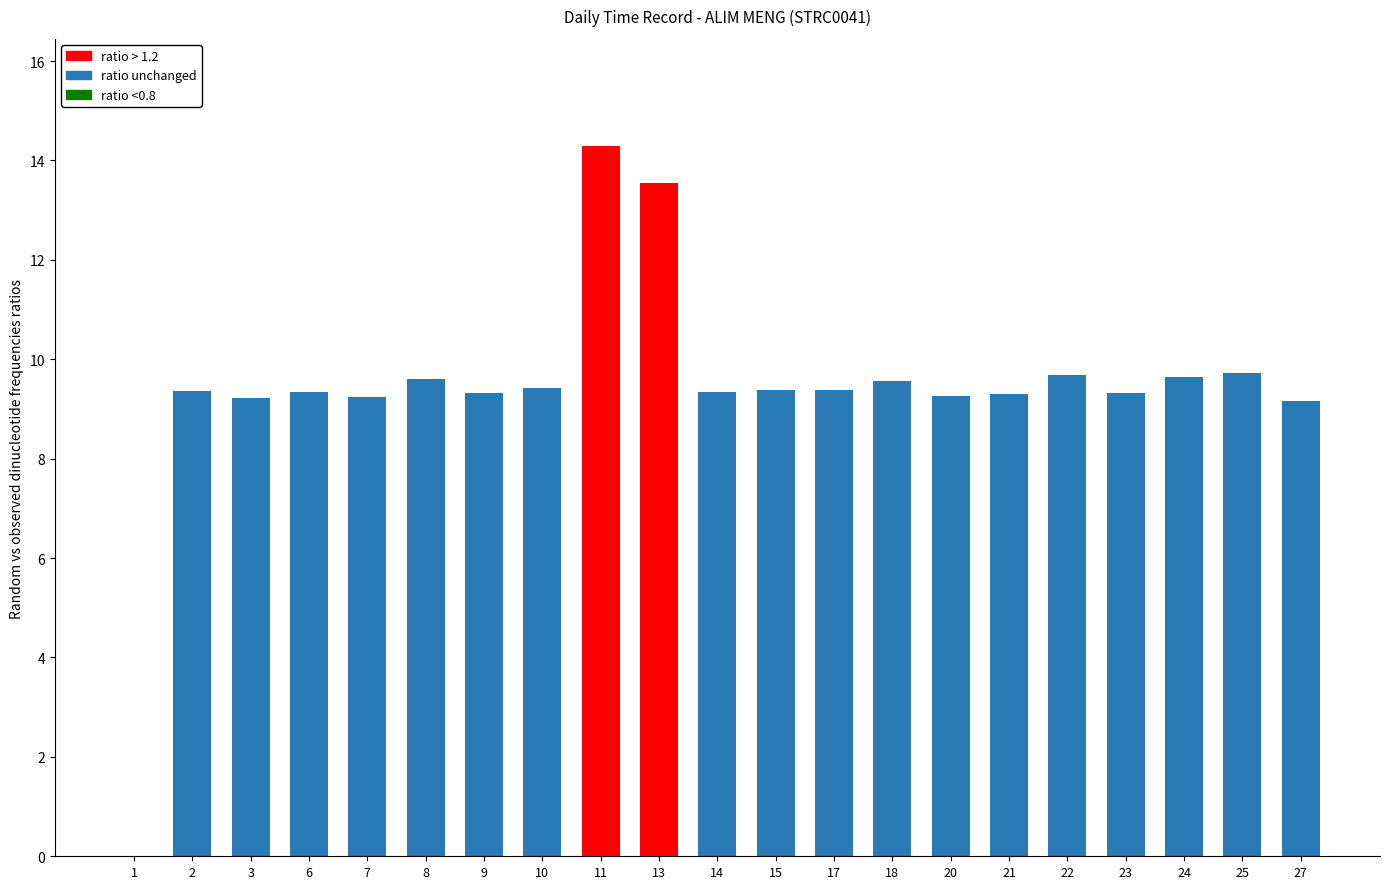

What is the difference between the values at 1 and 17?

9.4